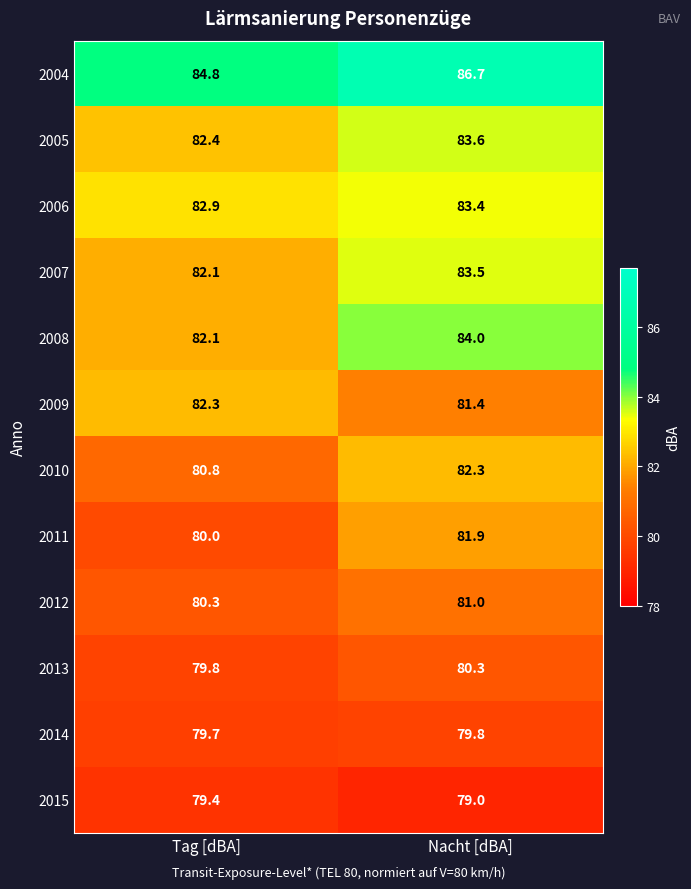

At Nacht [dBA], list the series in order from largest to smallest.

2004, 2008, 2005, 2007, 2006, 2010, 2011, 2009, 2012, 2013, 2014, 2015